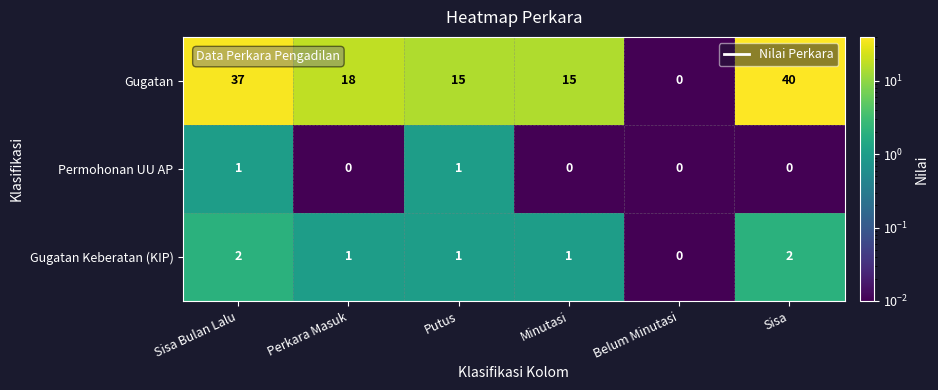

Rank the series by their maximum value, from highest to lowest.

Gugatan, Gugatan Keberatan (KIP), Permohonan UU AP